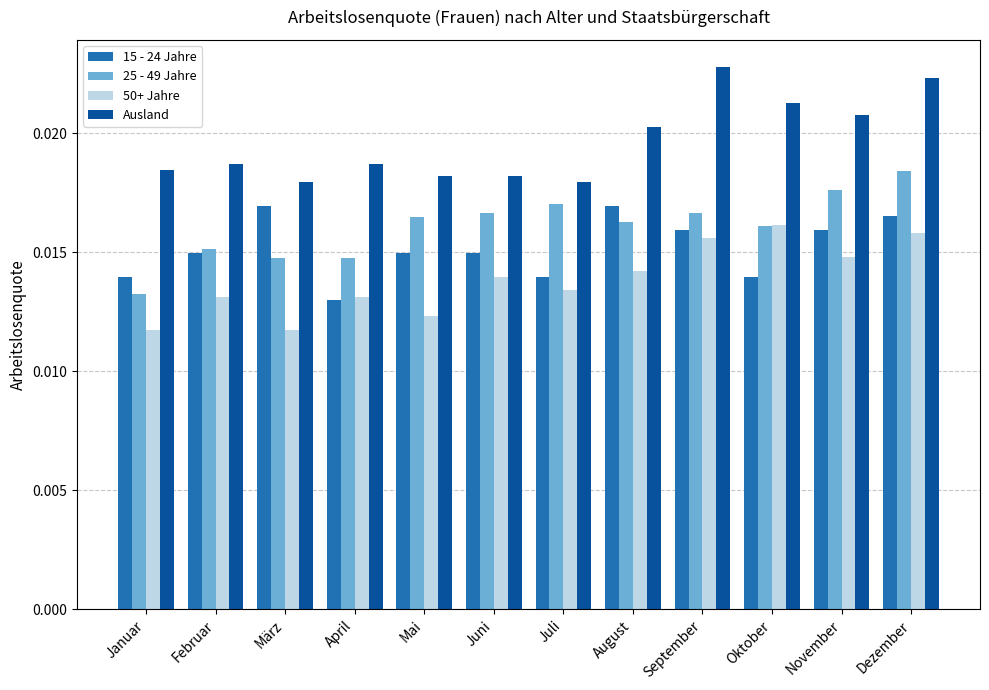

Where is 15 - 24 Jahre nearest to the value 0?

April